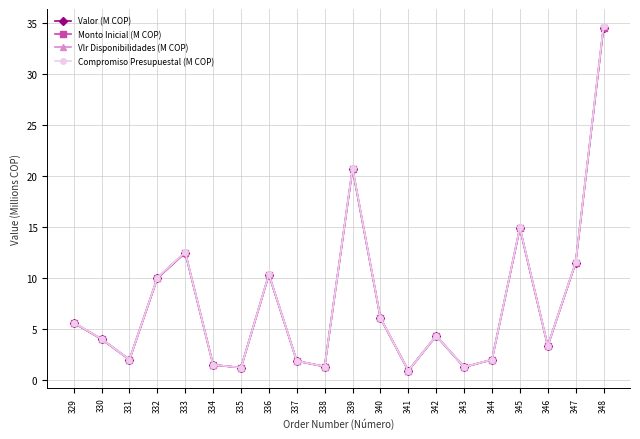

Is this an area chart (filled region under the line)?

No